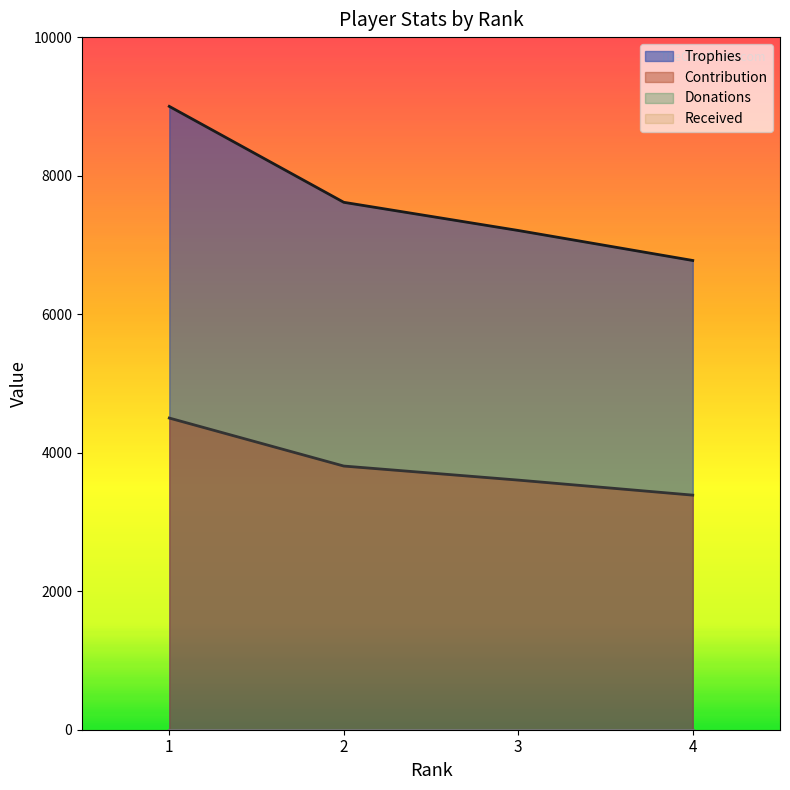

Reading right to left, extract all data points from this chart.

Trophies: 4=6775	3=7208	2=7615	1=9000
Contribution: 4=3387	3=3604	2=3807	1=4500